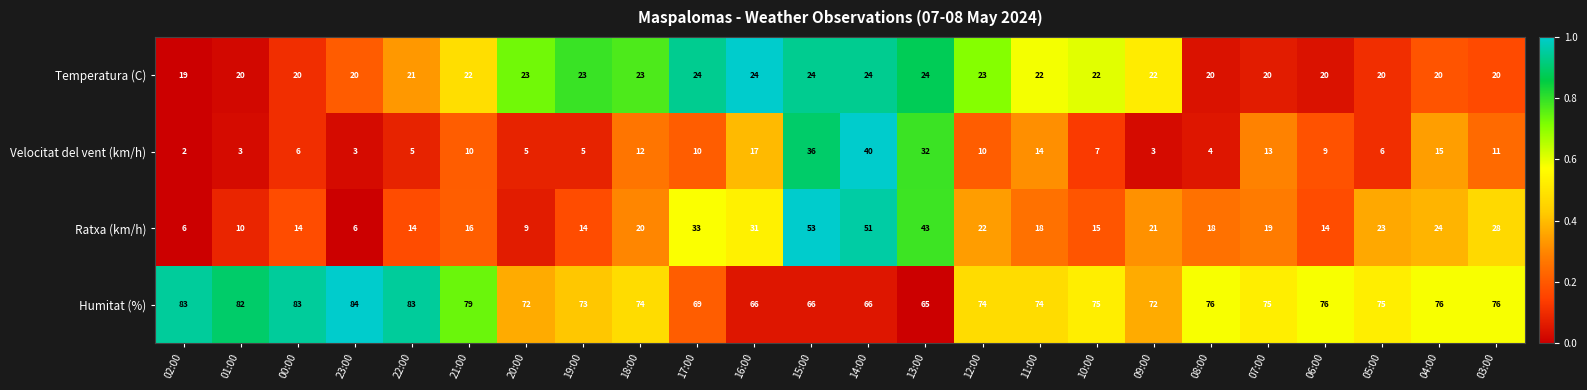

At which category is the sum across all series the highest?

14:00